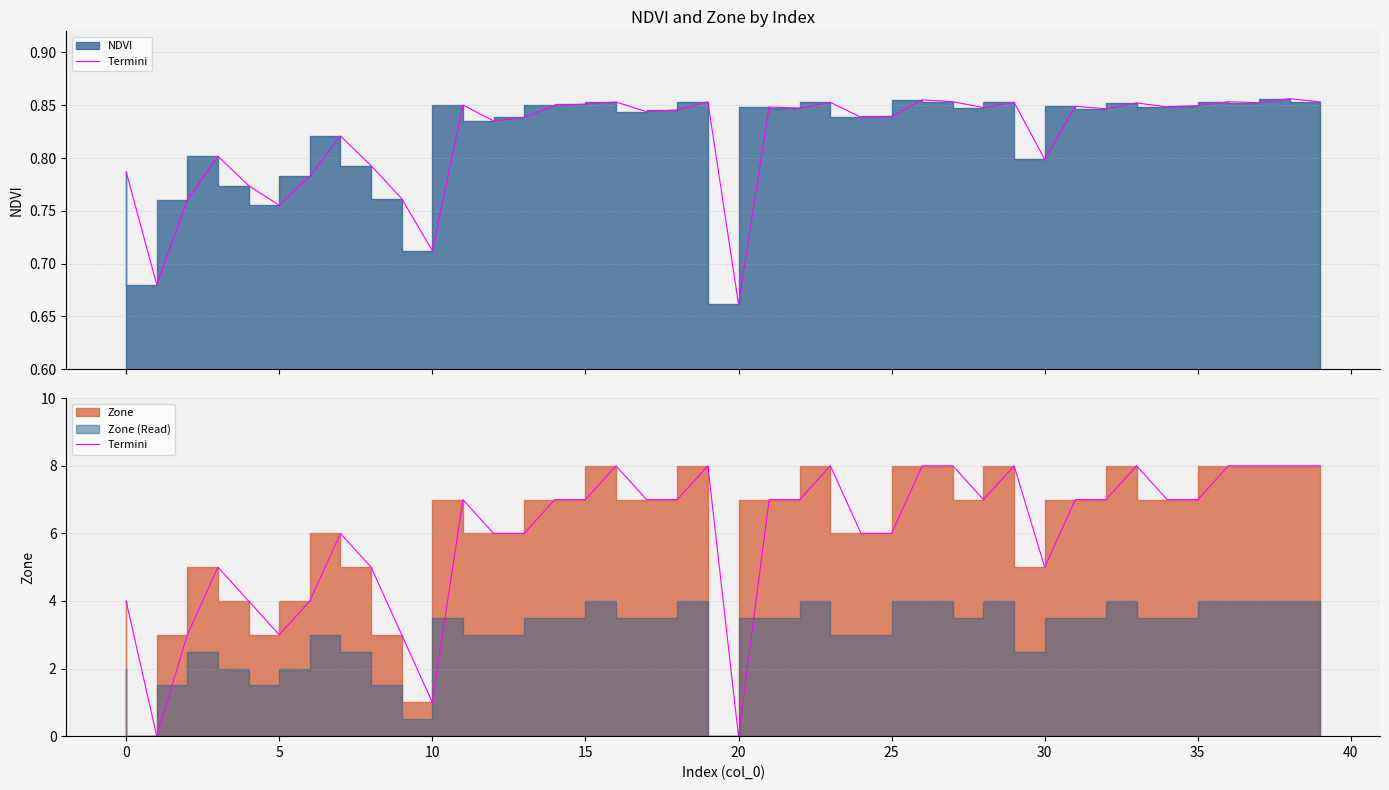

Between 19 and 13, which is larger?

19